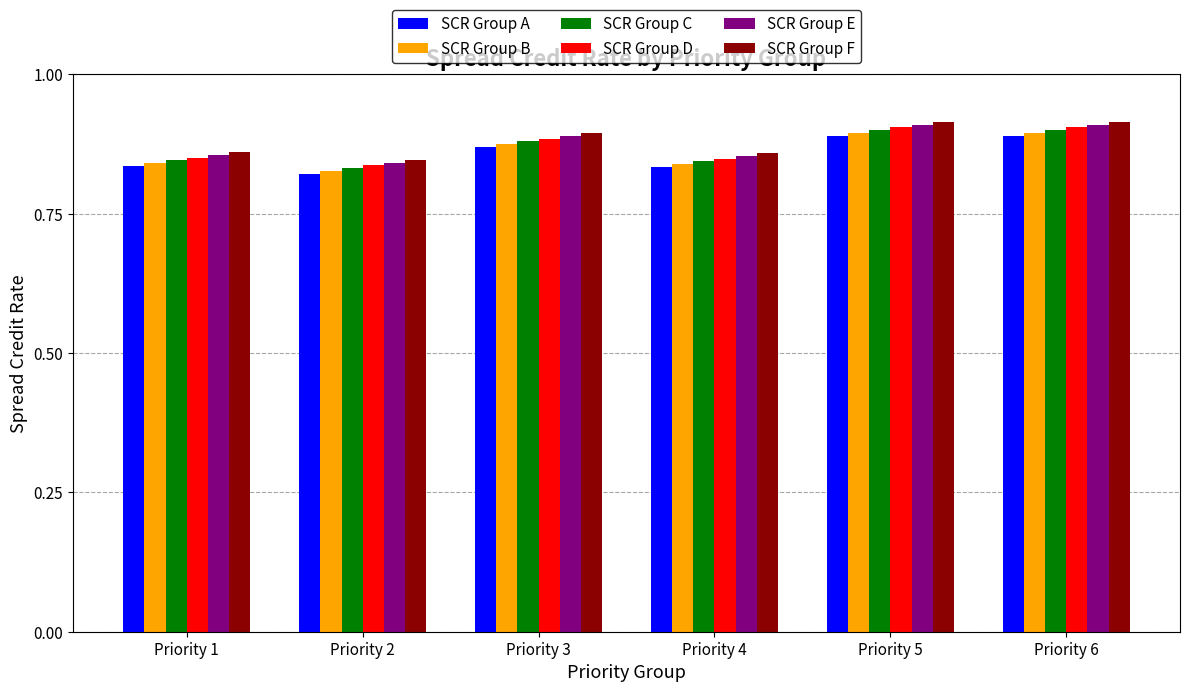

At how many categories does at least one series exceed 0?

6